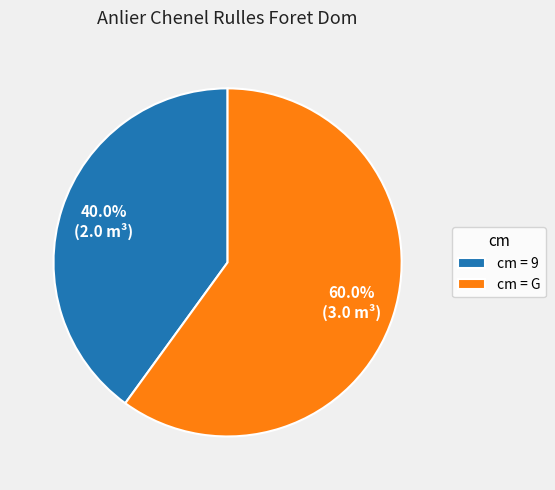

To the nearest percent, what is the difference between the largest and smallest slice percentages?

20%